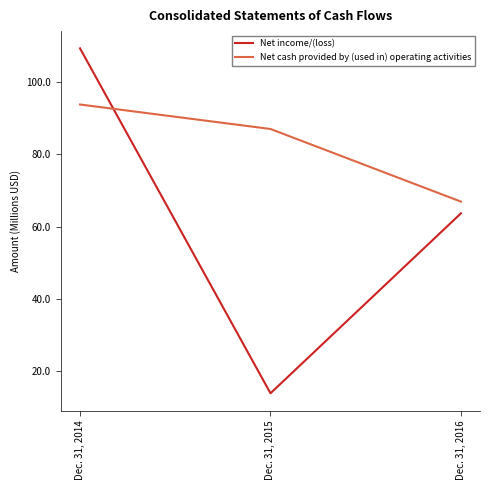

What is the difference between the maximum and second lowest values in the Net income/(loss) series?

45.7